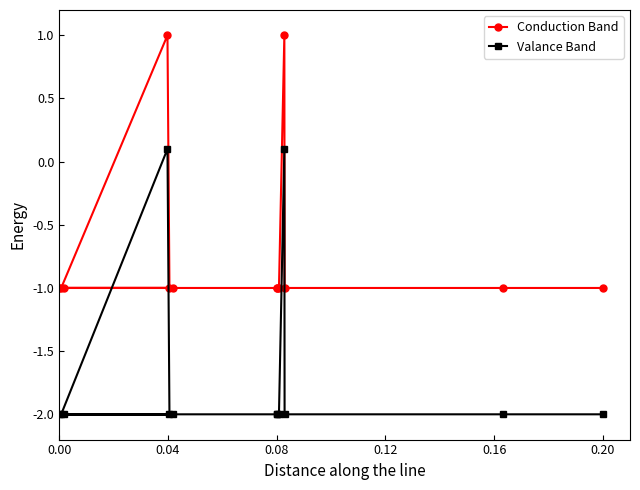

What value does the Valance Band series have at 0.08?

0.1